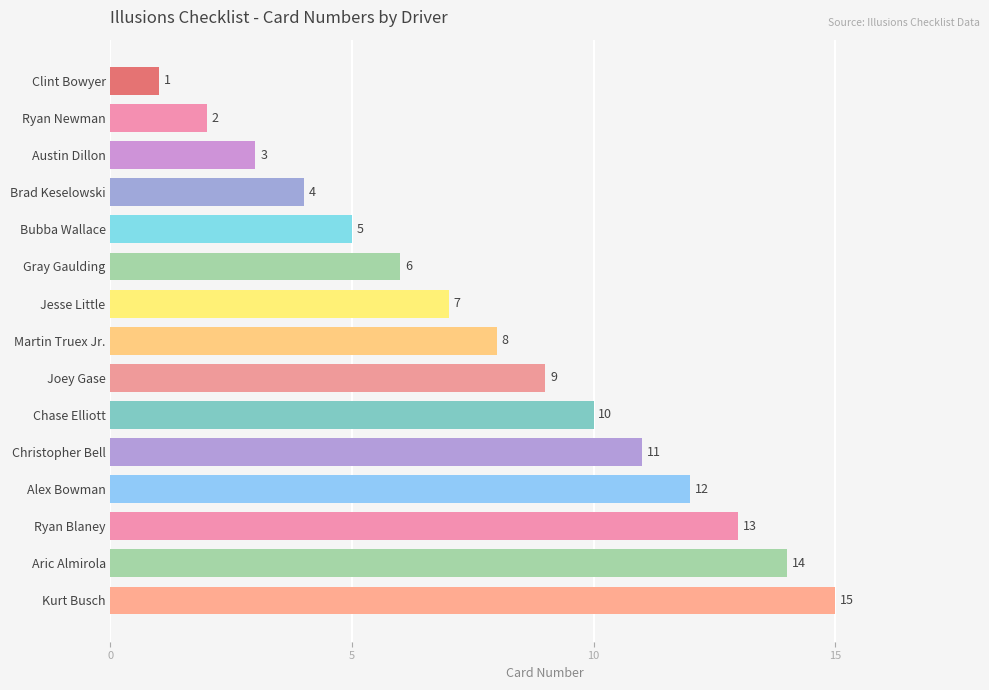

What is the label of the 13th bar from the right?

Austin Dillon